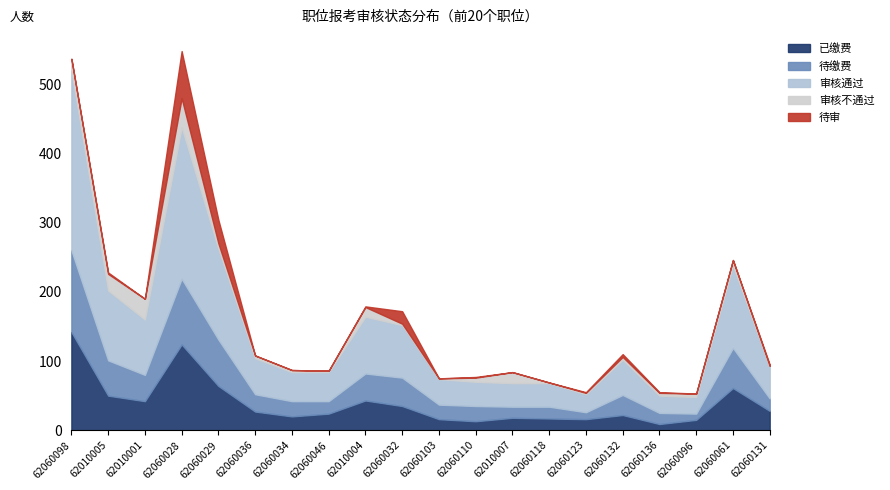

Which category has the highest value in the 已缴费 series?

62060098